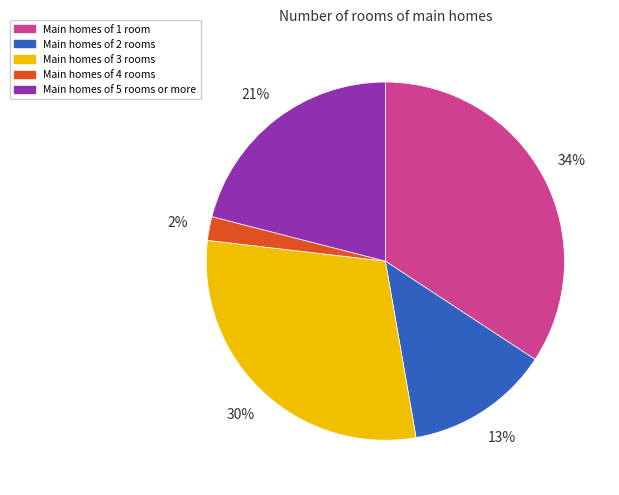

How many segments does this pie chart have?

5